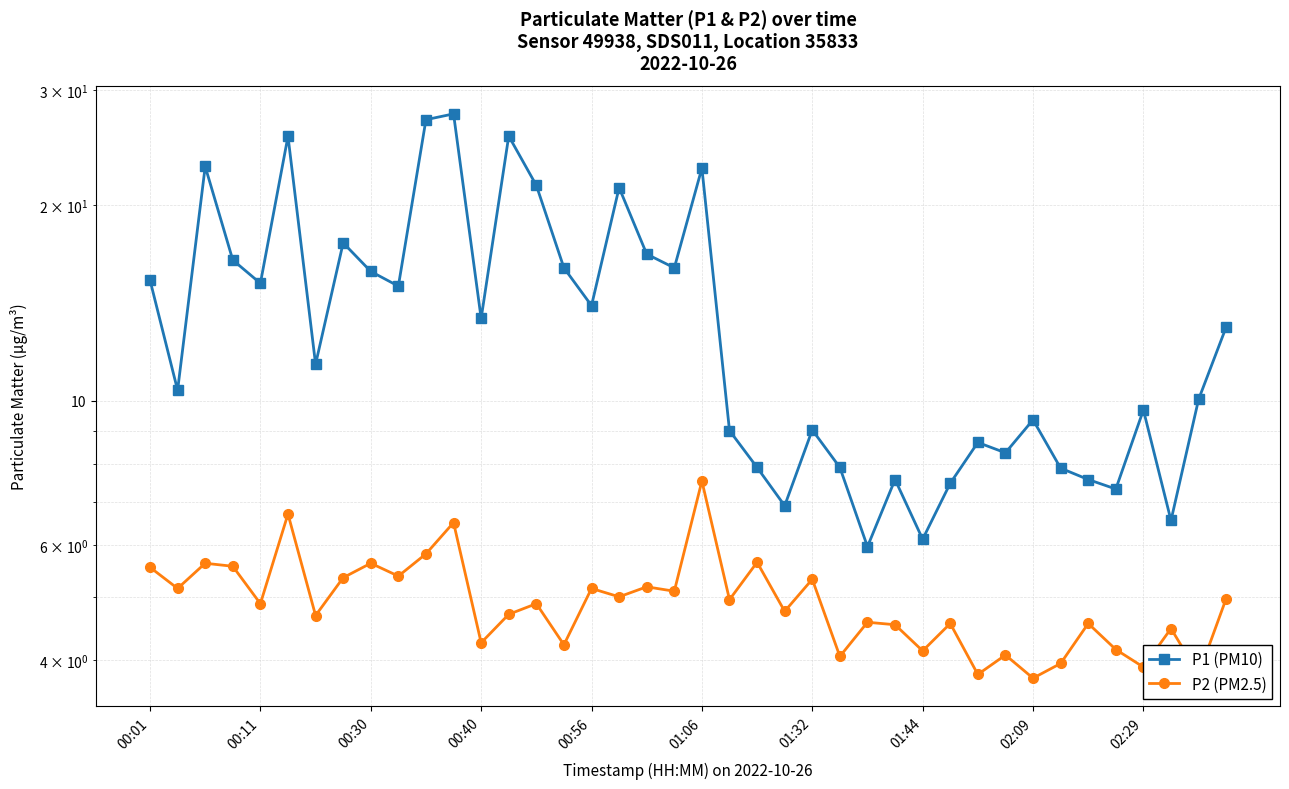

What is the difference between the second highest and minimum values in the P1 (PM10) series?

21.1